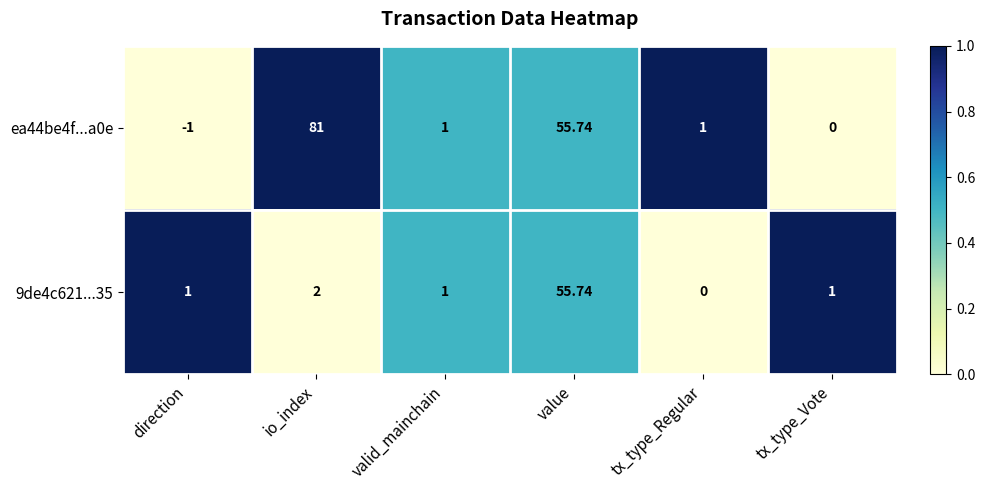

Which category has the highest value across all series?

io_index